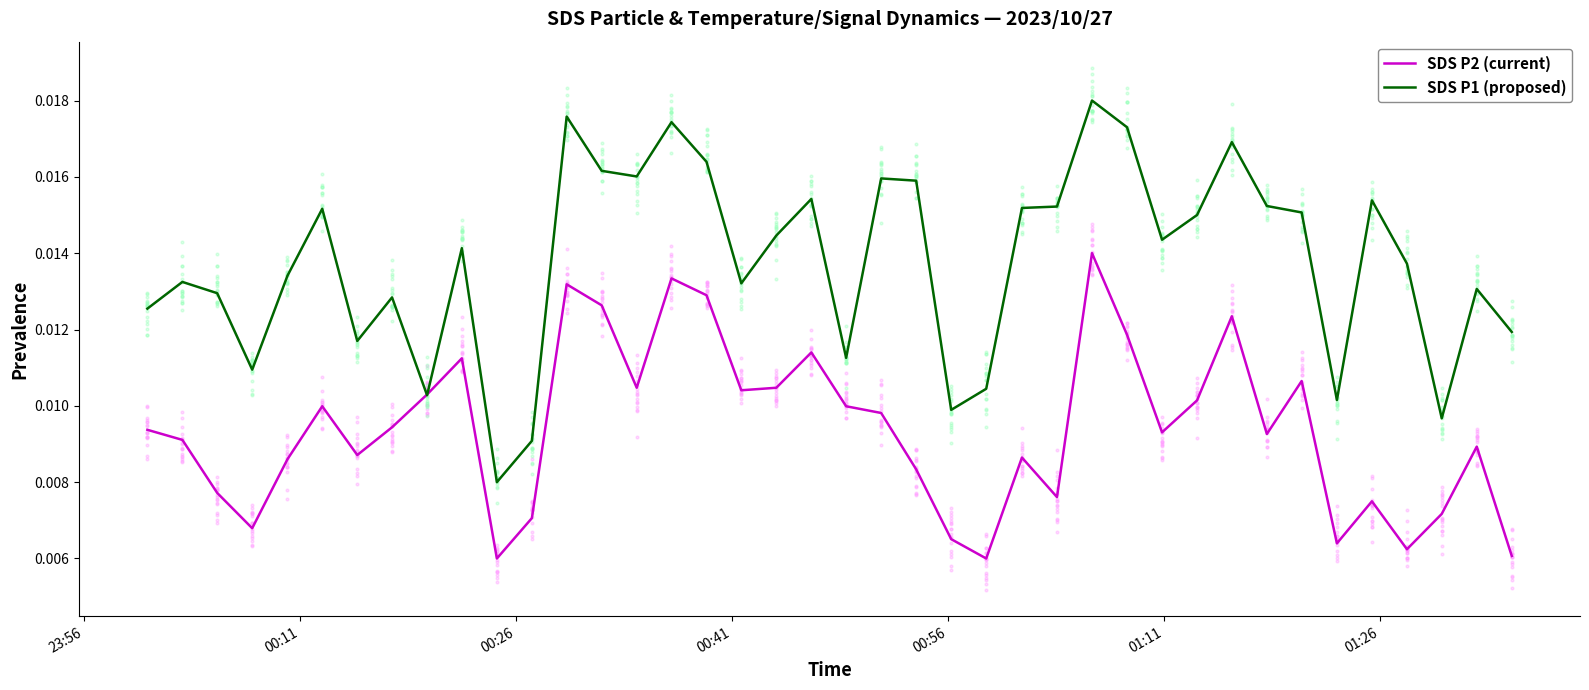

Which series contains the lowest Y value?

SDS P2 (current)